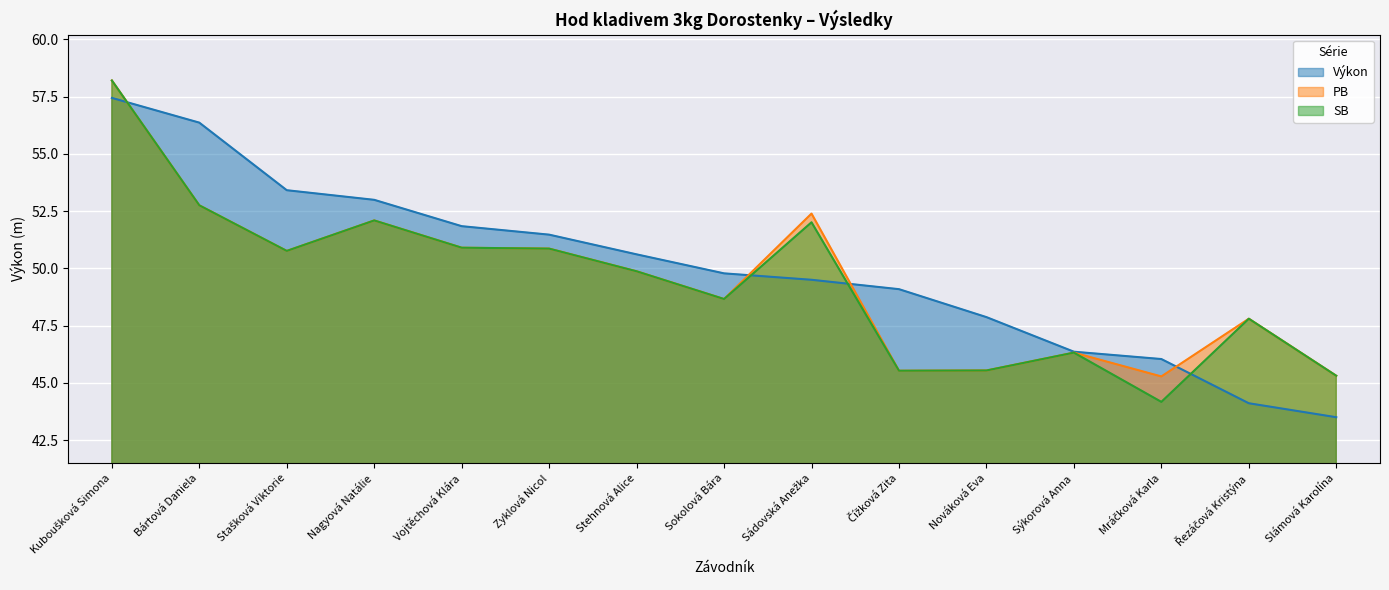

What position from the right is Řezáčová Kristýna?

2